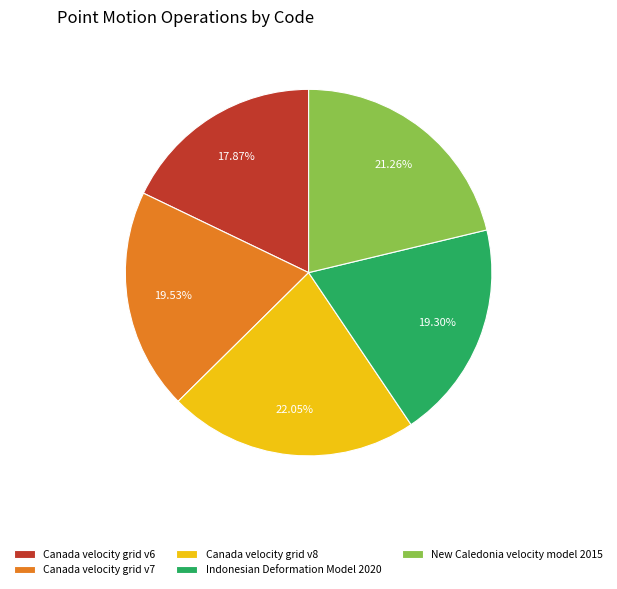

Does Canada velocity grid v8 account for over 50% of the chart?

No